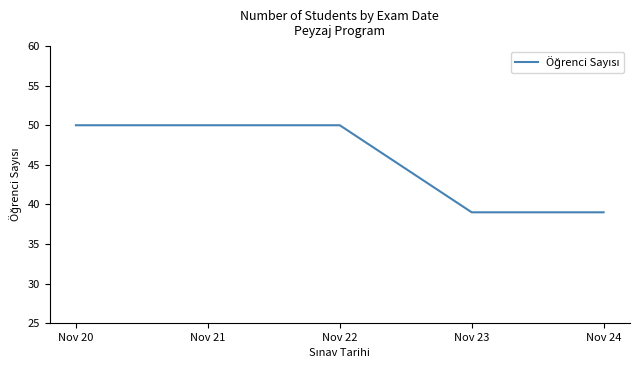

Does the chart have visible grid lines?

No